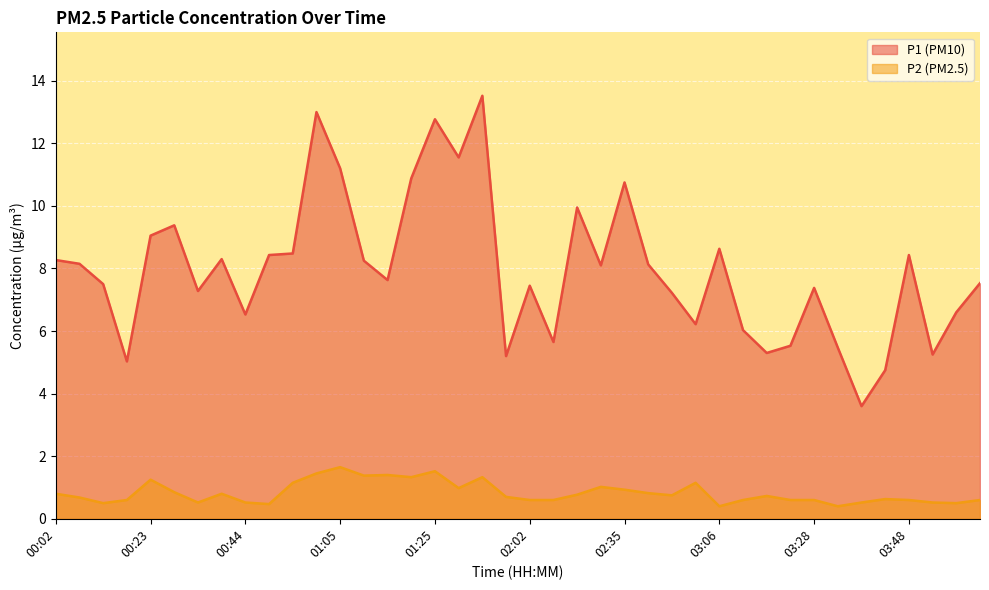

At 03:06, list the series in order from largest to smallest.

P1, P2